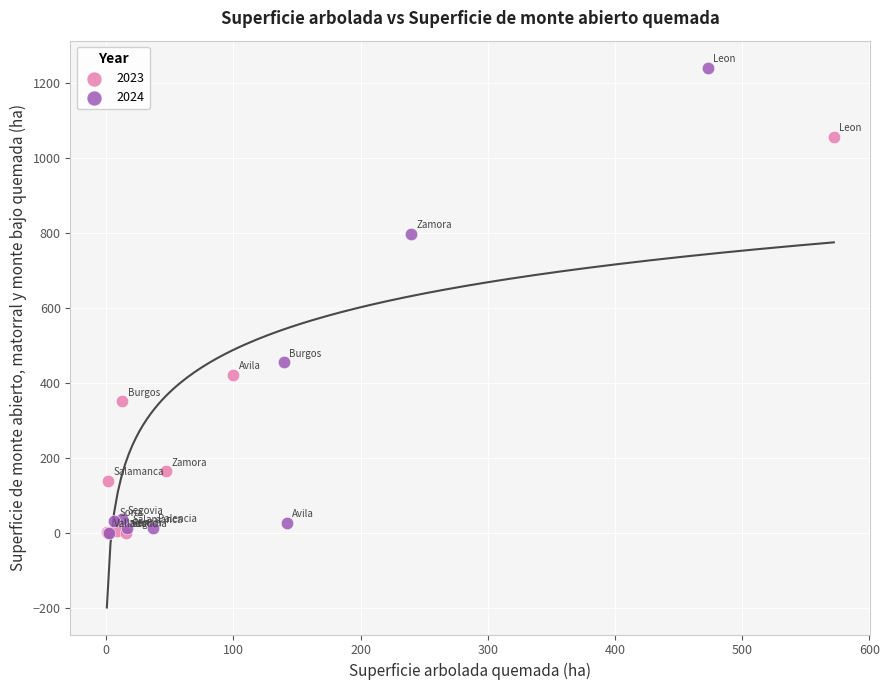

Which series has the widest spread of Y values?

2024